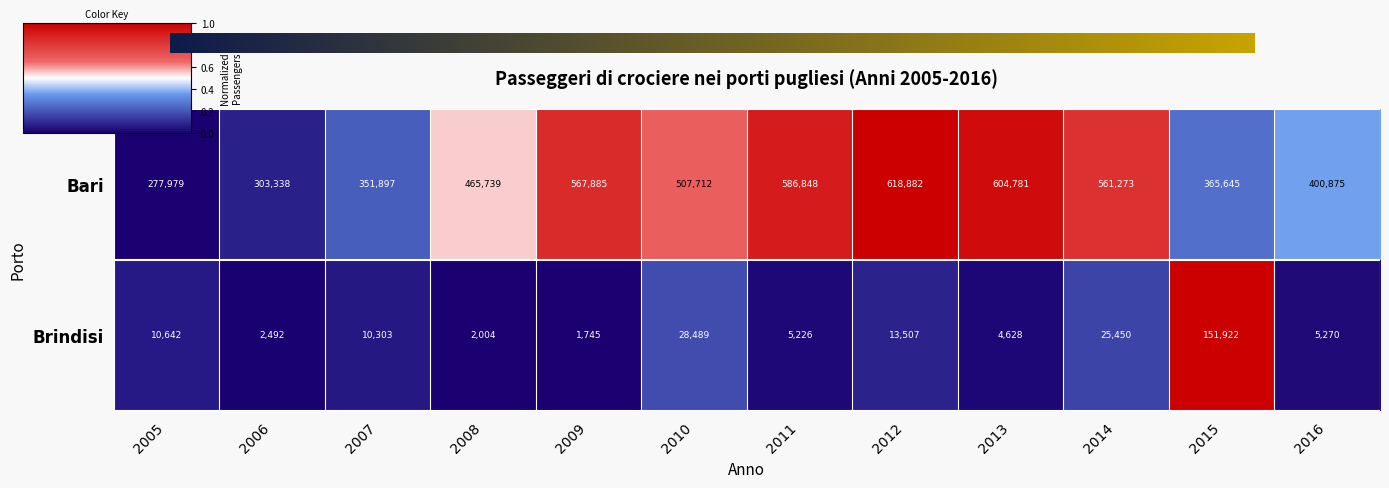

Reading left to right, extract all data points from this chart.

Bari: 2005=277979	2006=303338	2007=351897	2008=465739	2009=567885	2010=507712	2011=586848	2012=618882	2013=604781	2014=561273	2015=365645	2016=400875
Brindisi: 2005=10642	2006=2492	2007=10303	2008=2004	2009=1745	2010=28489	2011=5226	2012=13507	2013=4628	2014=25450	2015=151922	2016=5270